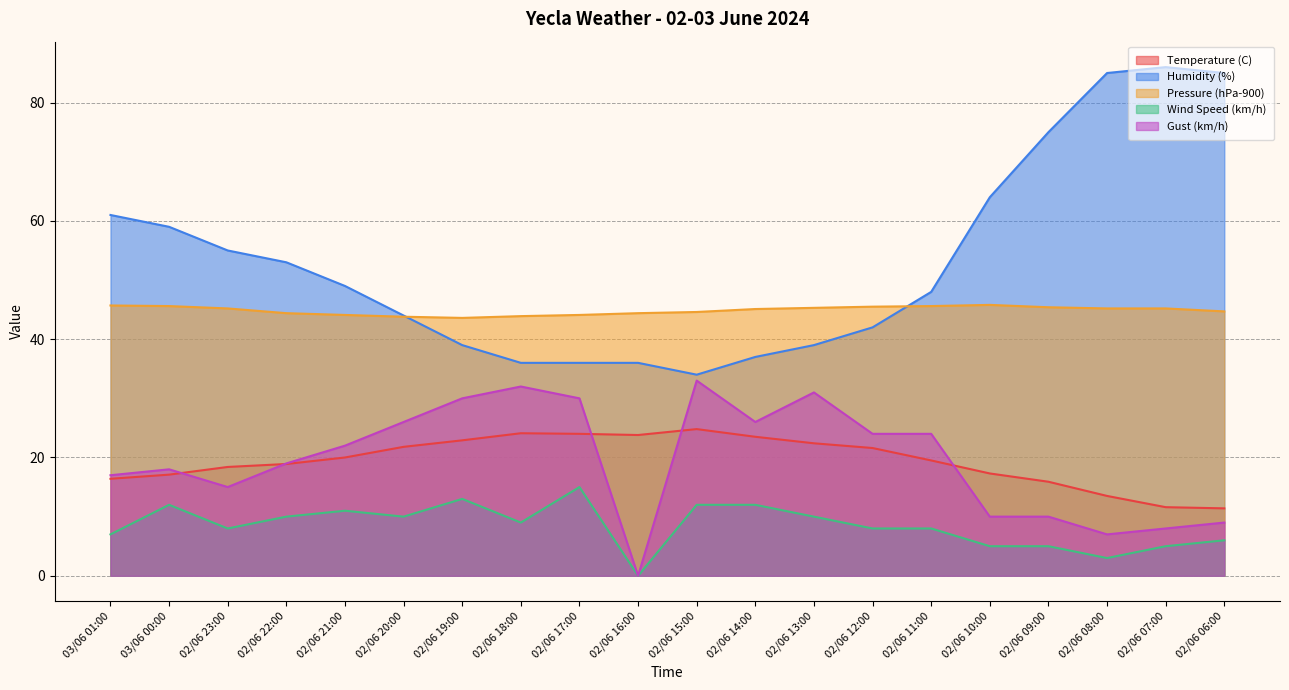

What is the sum of the Pressure (hPa-900) values at 03/06 01:00 and 02/06 12:00?

91.2